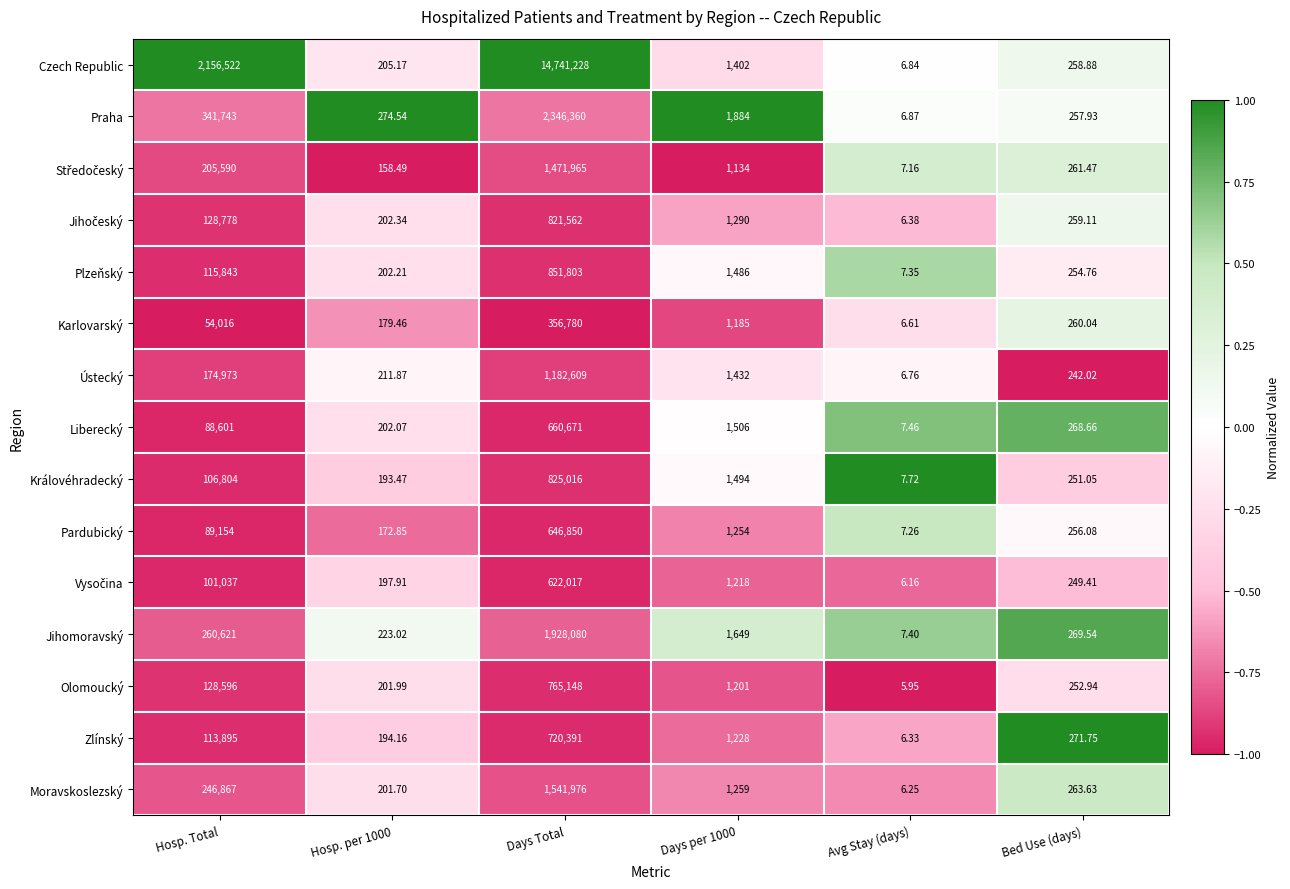

Where does the Praha series first go above 1884?

Hosp. Total